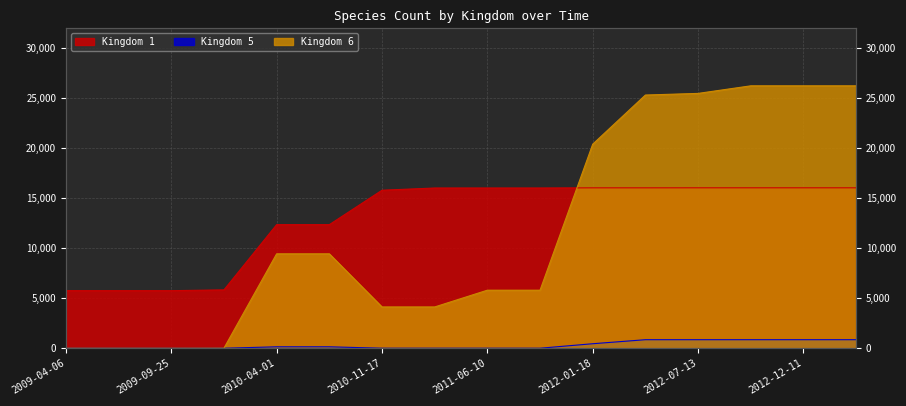

Reading right to left, what are all the values shown in this chart?

Kingdom 1: 2013-02-20=16043	2012-12-11=16043	2012-10-31=16043	2012-07-13=16043	2012-03-26=16040	2012-01-18=16040	2011-09-05=16023	2011-06-10=16023	2011-02-21=16022	2010-11-17=15800	2010-07-26=12357	2010-04-01=12357	2009-12-16=5835	2009-09-25=5757	2009-06-17=5757	2009-04-06=5757
Kingdom 5: 2013-02-20=854	2012-12-11=854	2012-10-31=854	2012-07-13=854	2012-03-26=854	2012-01-18=451	2011-09-05=2	2011-06-10=2	2011-02-21=2	2010-11-17=2	2010-07-26=144	2010-04-01=144	2009-12-16=0	2009-09-25=0	2009-06-17=0	2009-04-06=0
Kingdom 6: 2013-02-20=26240	2012-12-11=26240	2012-10-31=26240	2012-07-13=25482	2012-03-26=25319	2012-01-18=20407	2011-09-05=5805	2011-06-10=5805	2011-02-21=4129	2010-11-17=4129	2010-07-26=9440	2010-04-01=9440	2009-12-16=8	2009-09-25=0	2009-06-17=0	2009-04-06=0